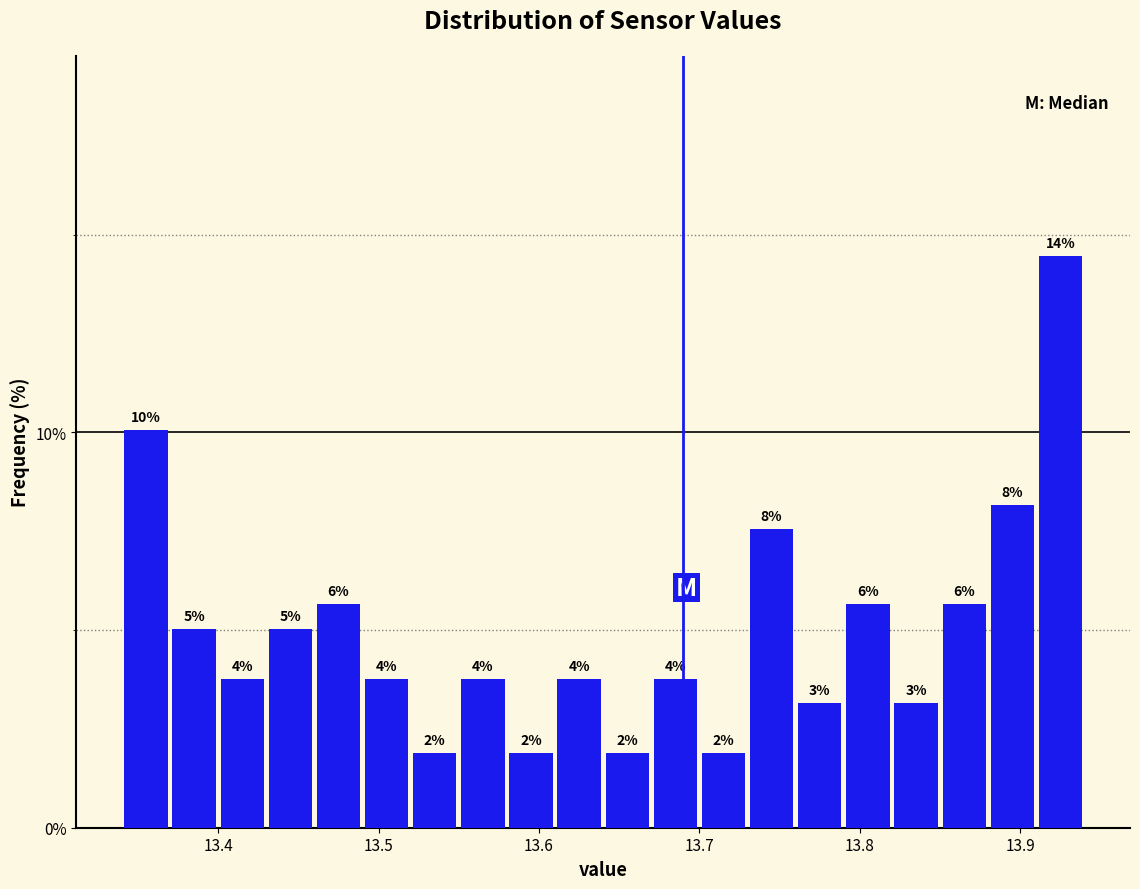

Read against the x-axis, roughly where is the centre of the tallest bar?

13.93